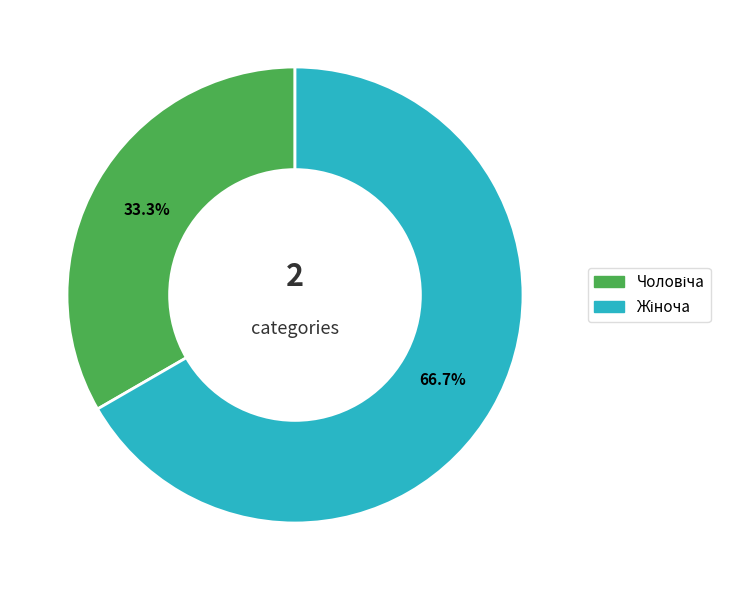

How many slices are in this pie chart?

2